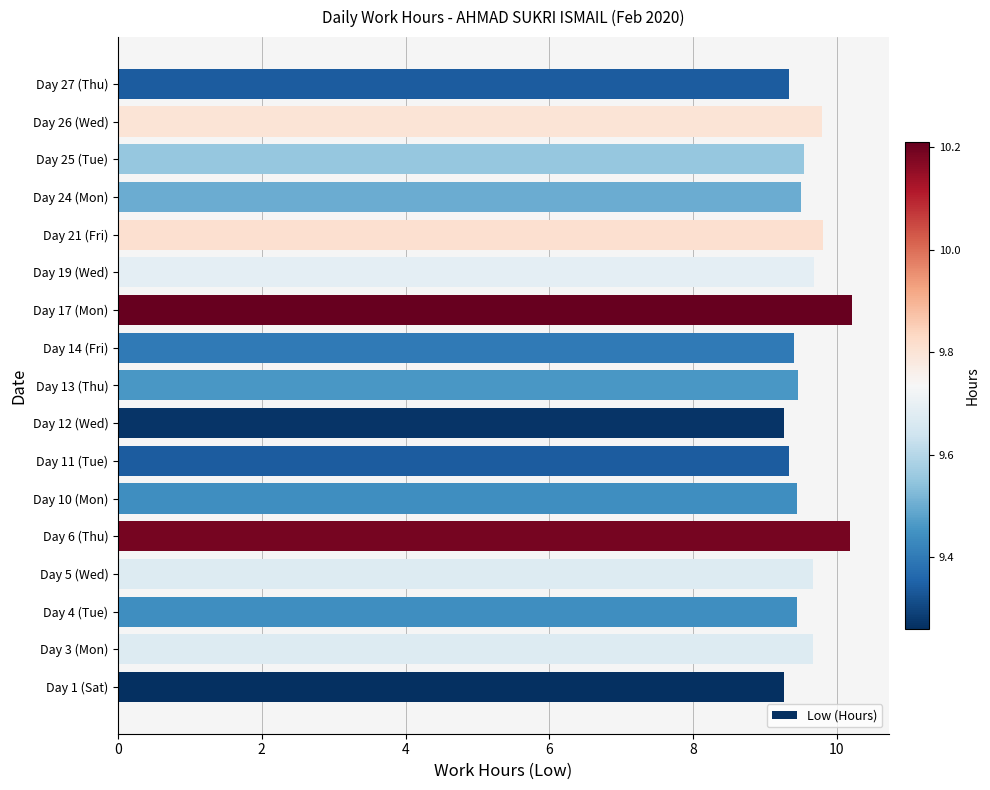

What is the greatest value displayed?

10.2